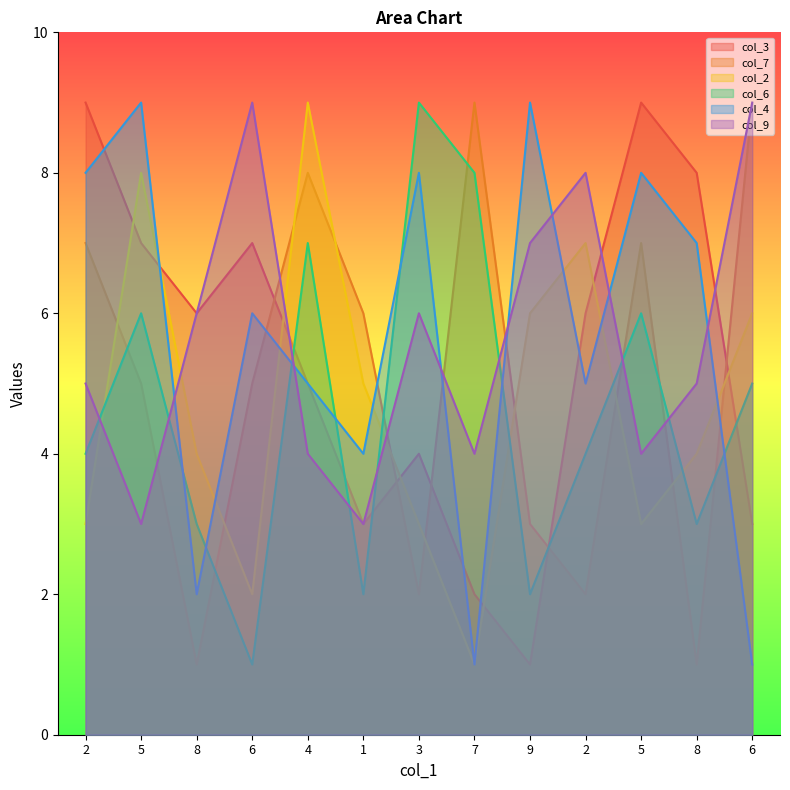

True or false: col_4 and col_9 intersect in this chart.

True